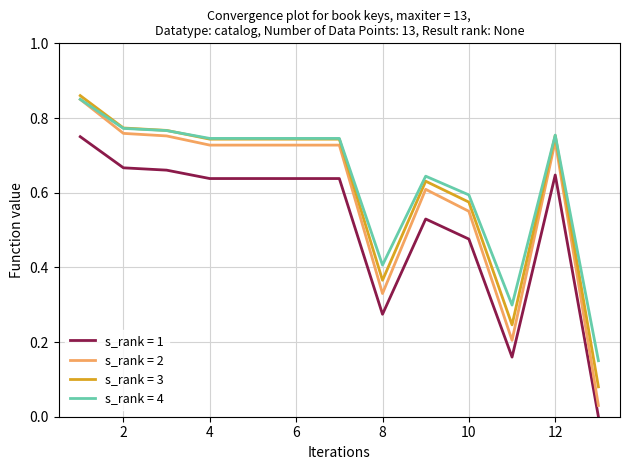

Which series has the largest range (max minus min)?

s_rank = 2